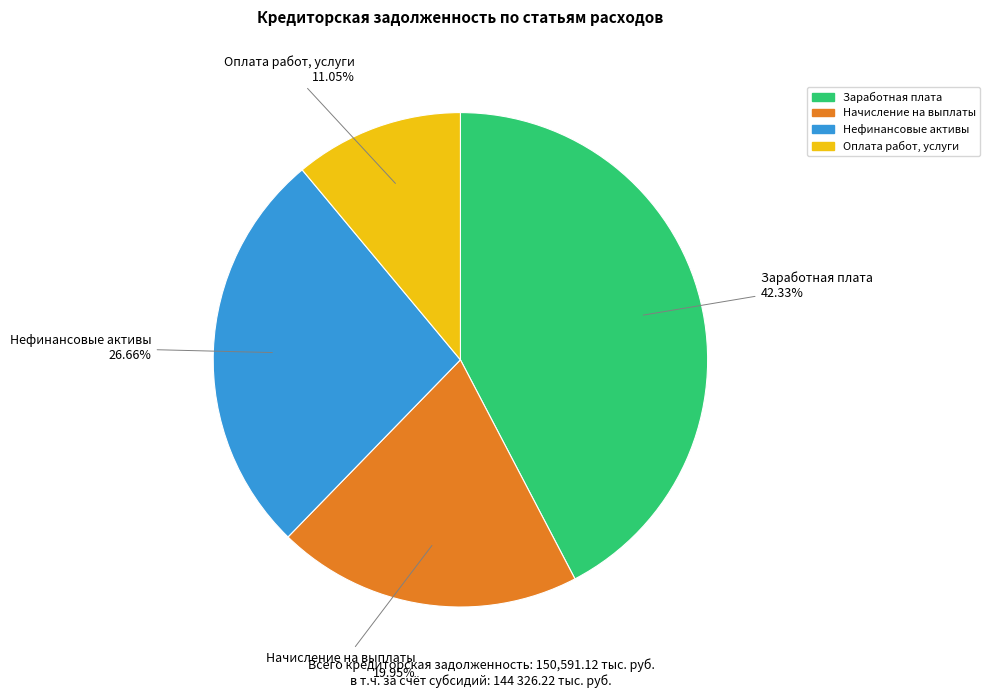

Rank the categories by value from lowest to highest.

Оплата работ, услуги, Начисление на выплаты, Нефинансовые активы, Заработная плата